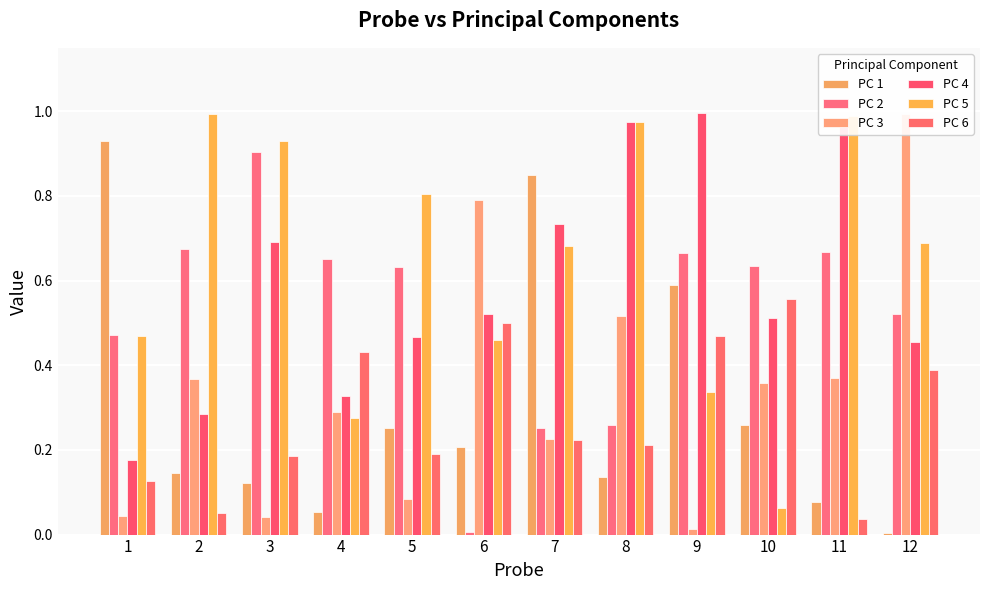

At which label does PC 3 reach its peak?

12